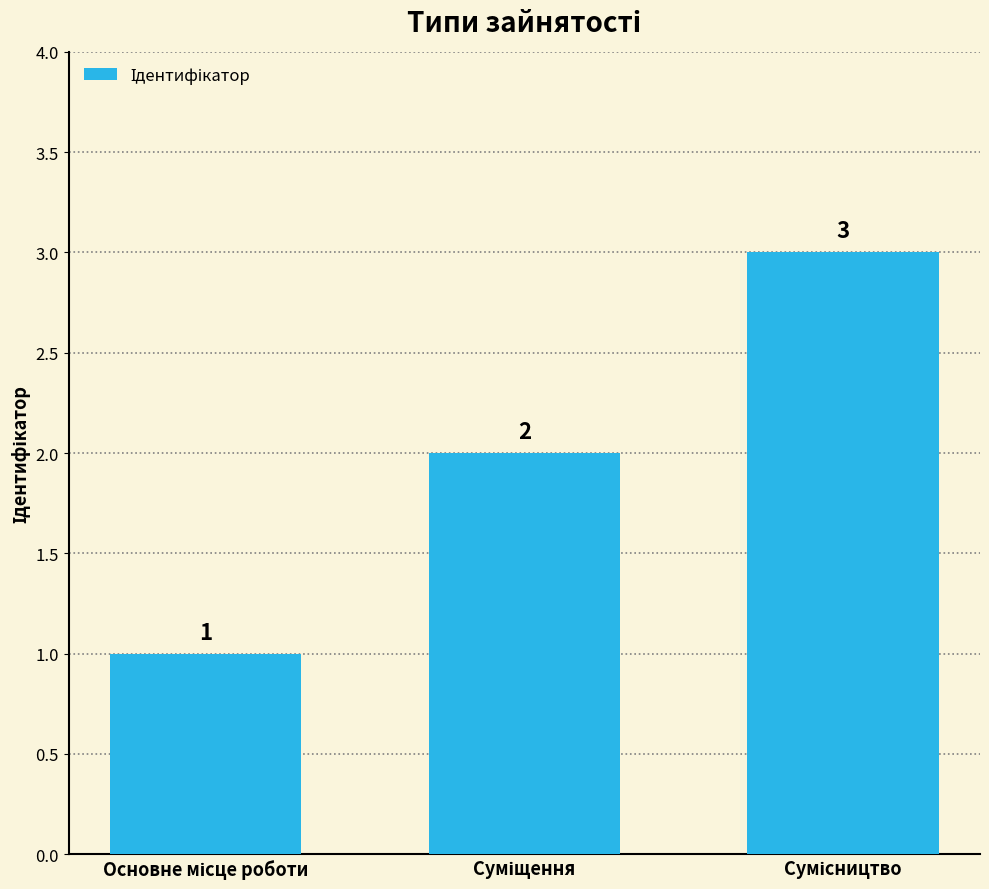

What is the sum of all values?

6